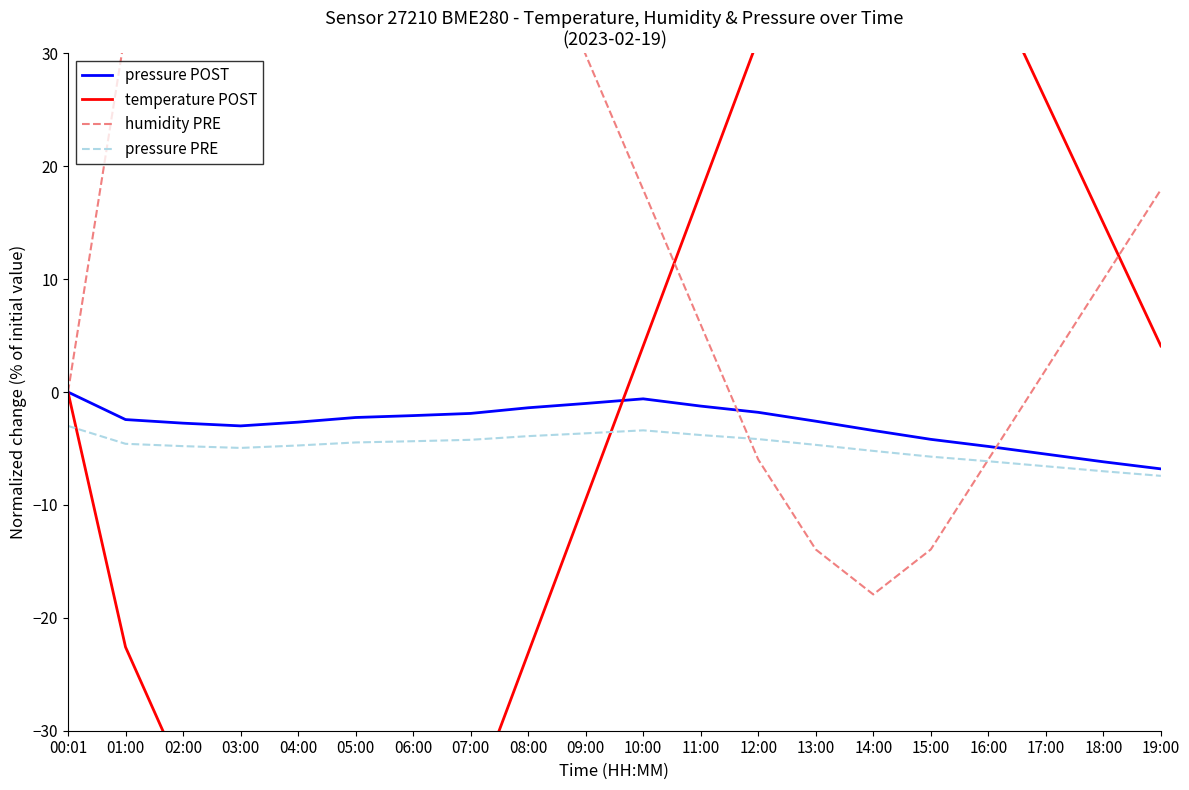

At which category does pressure PRE reach its first local valley?

03:00